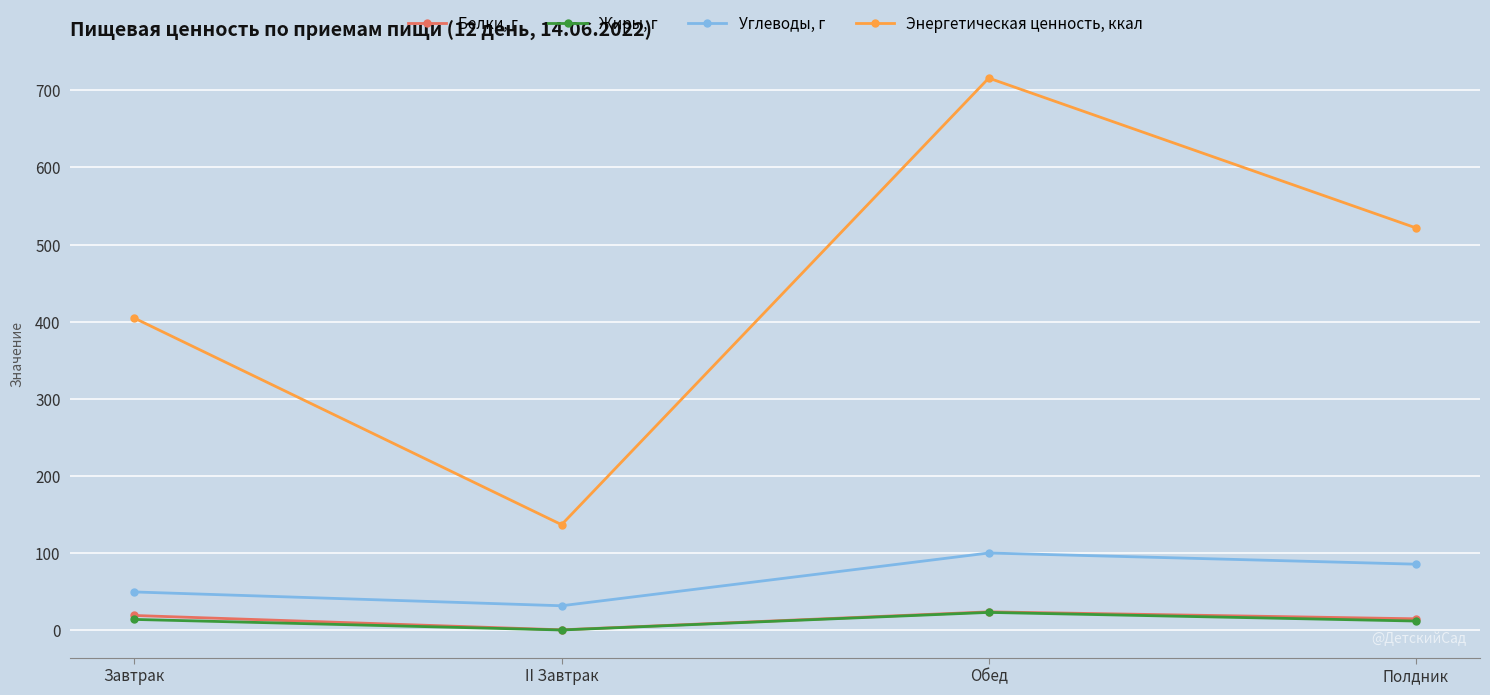

Which series has the largest total across all categories?

Энергетическая ценность, ккал